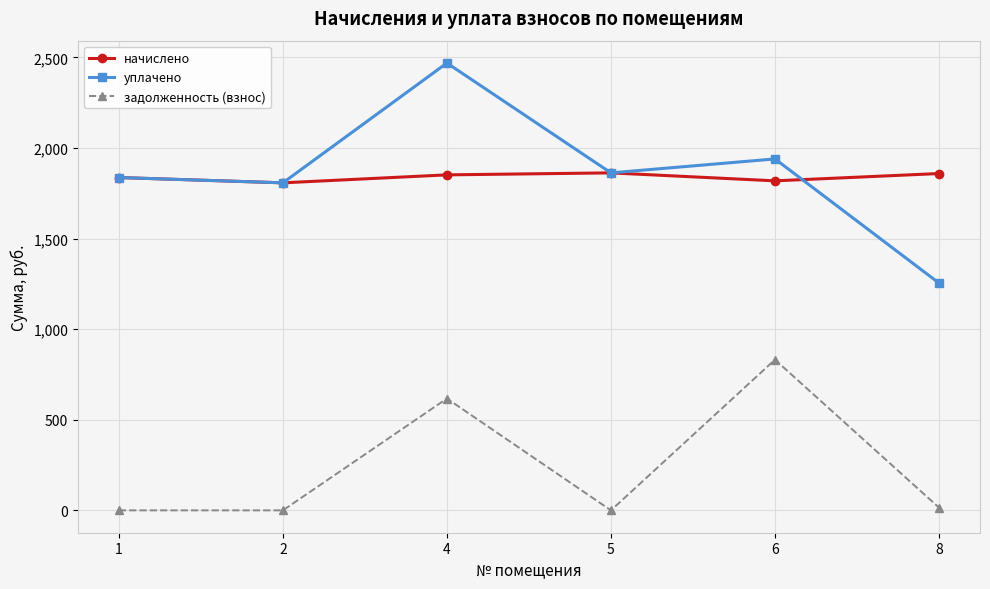

What are all the series names shown in the legend?

начислено, уплачено, задолженность (взнос)